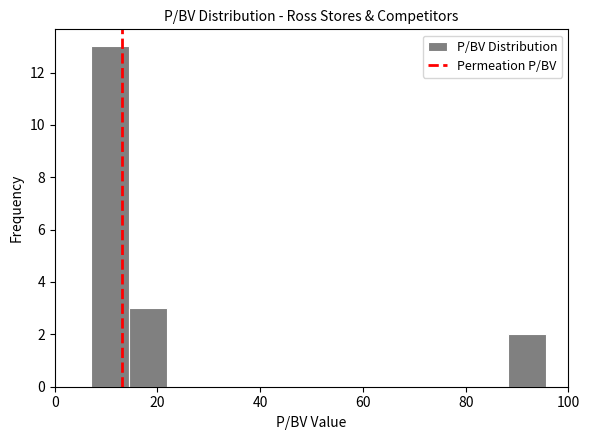

Read against the x-axis, roughly where is the centre of the tallest bar?

10